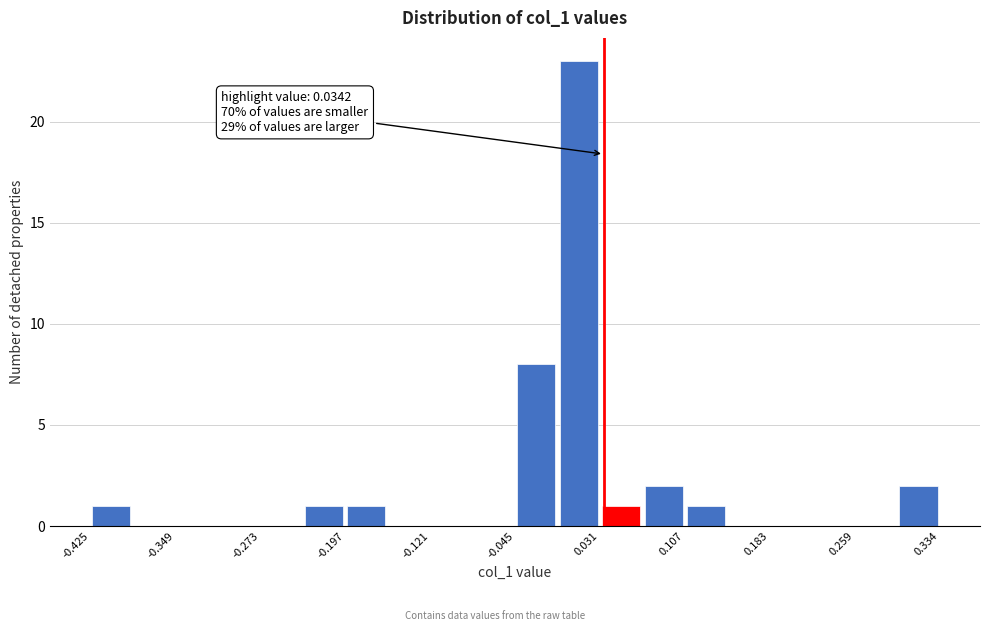

Read against the x-axis, roughly where is the centre of the tallest bar?

0.01